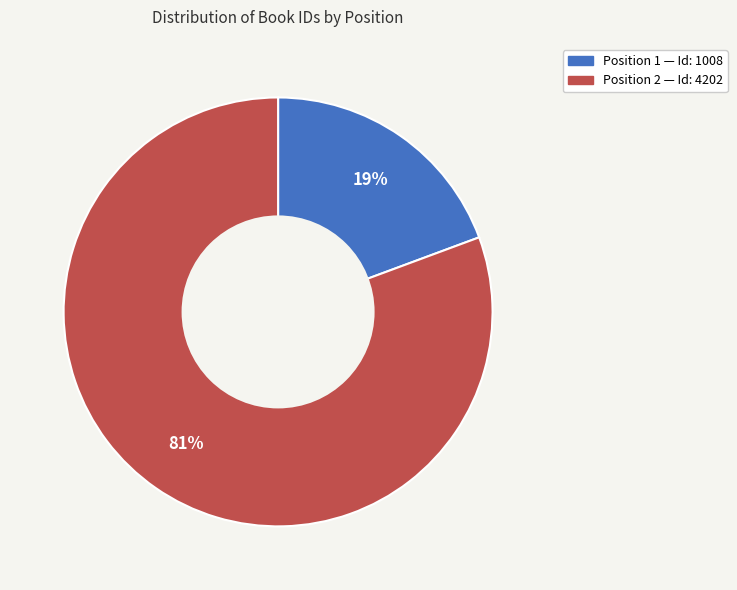

To the nearest percent, what is the average slice percentage?

50%